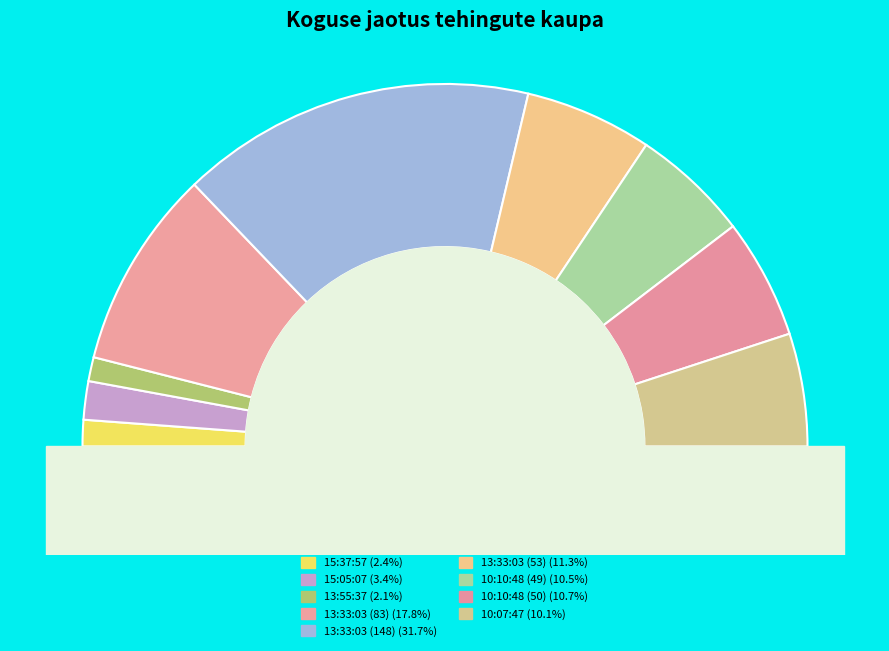

Is it true that 15:37:57 is 2% of the pie?

True